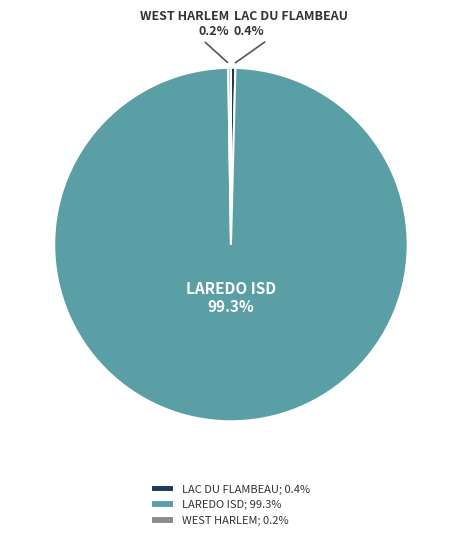

To the nearest percent, what is the average slice percentage?

33%